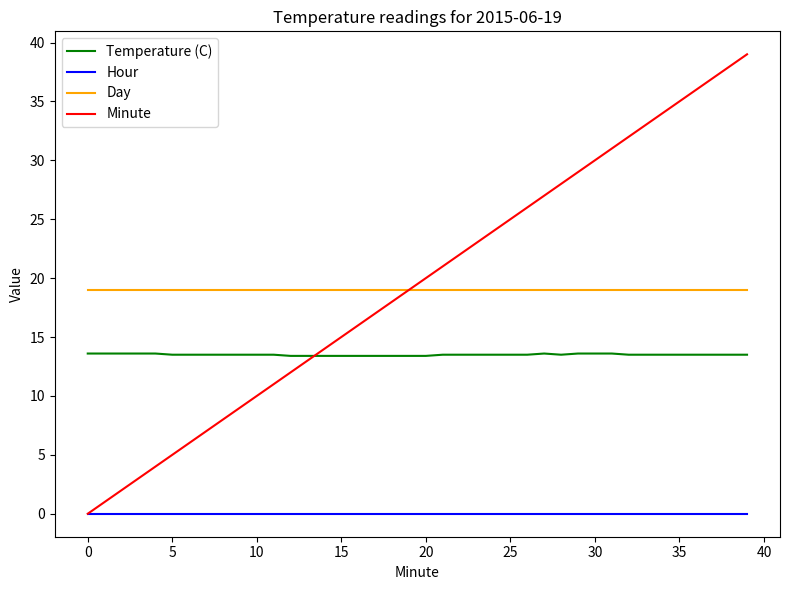

What is the greatest value displayed?

39.0